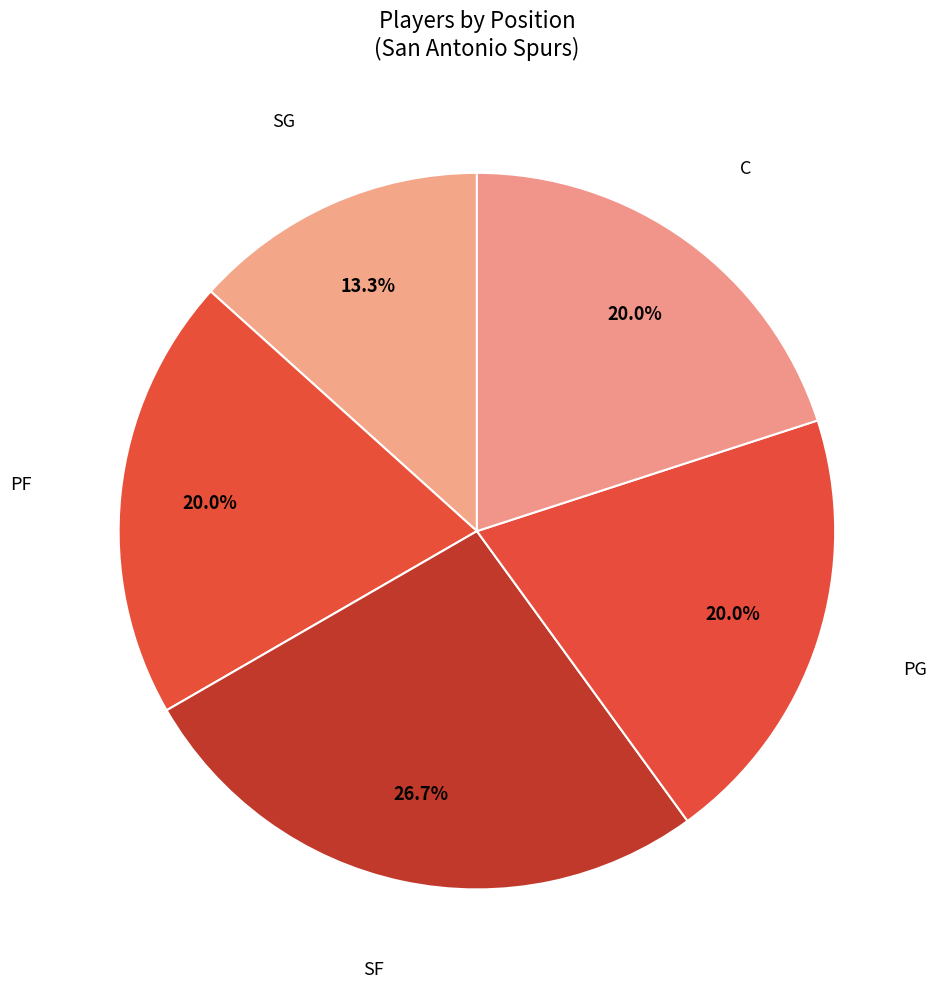

Count the number of slices in the pie.

5